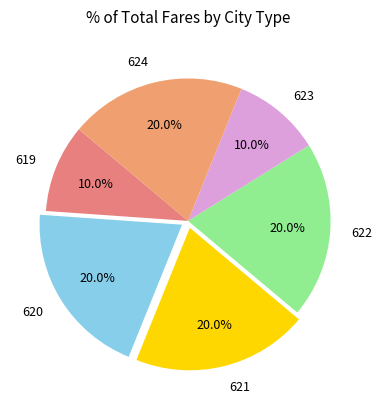

What is the ratio of the value at 623 to the value at 624?

0.5